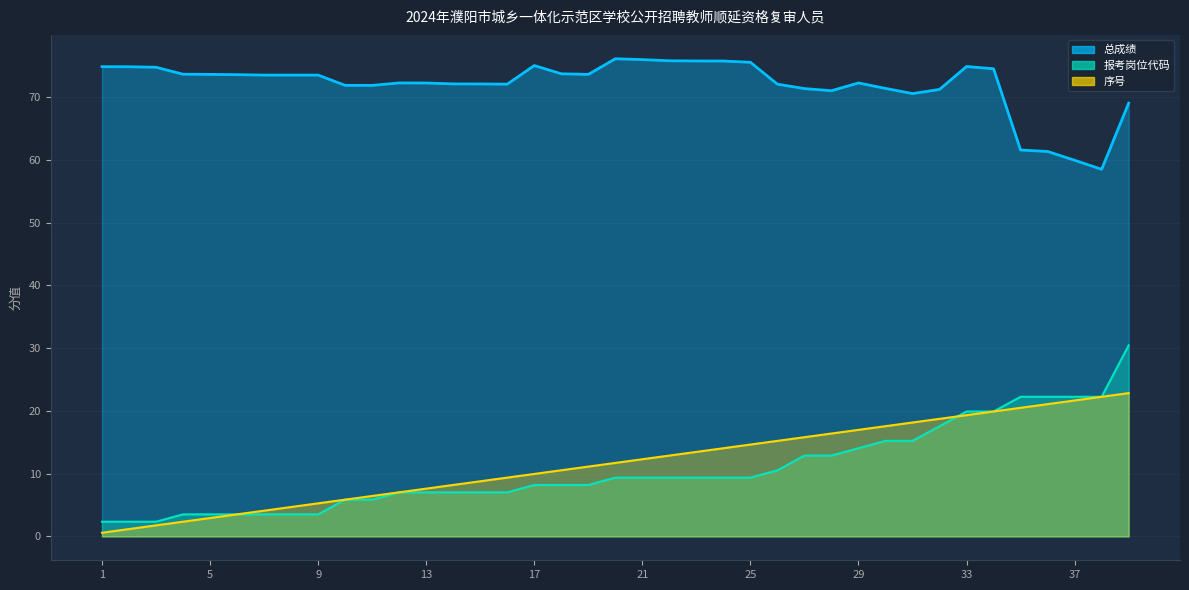

What is the difference between the second highest and minimum values in the 总成绩 series?

17.5